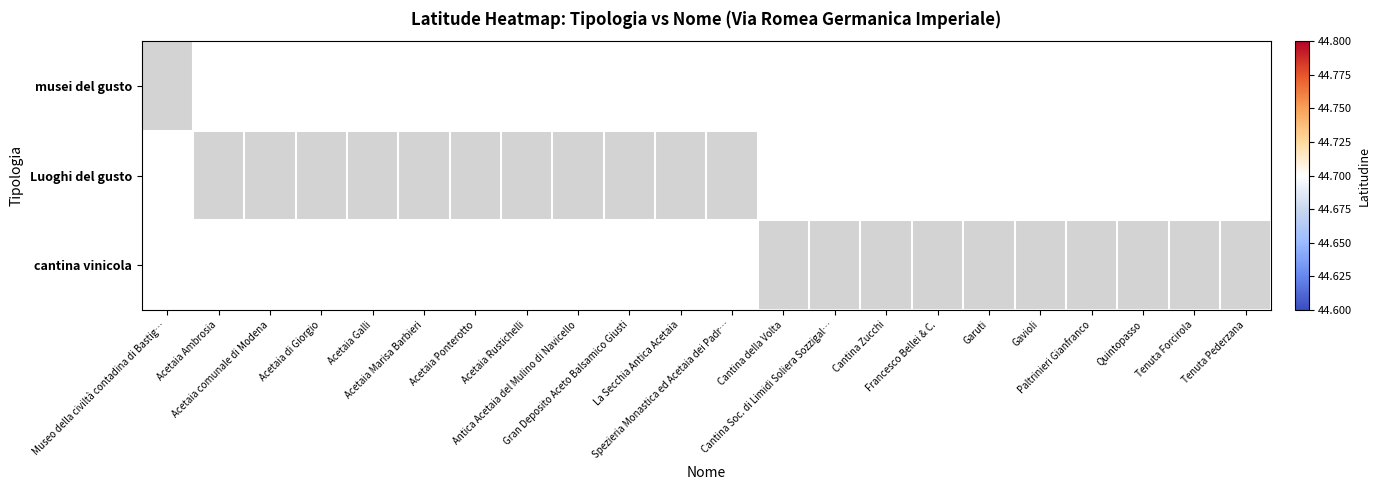

How many values in the cantina vinicola series are below 1?

10